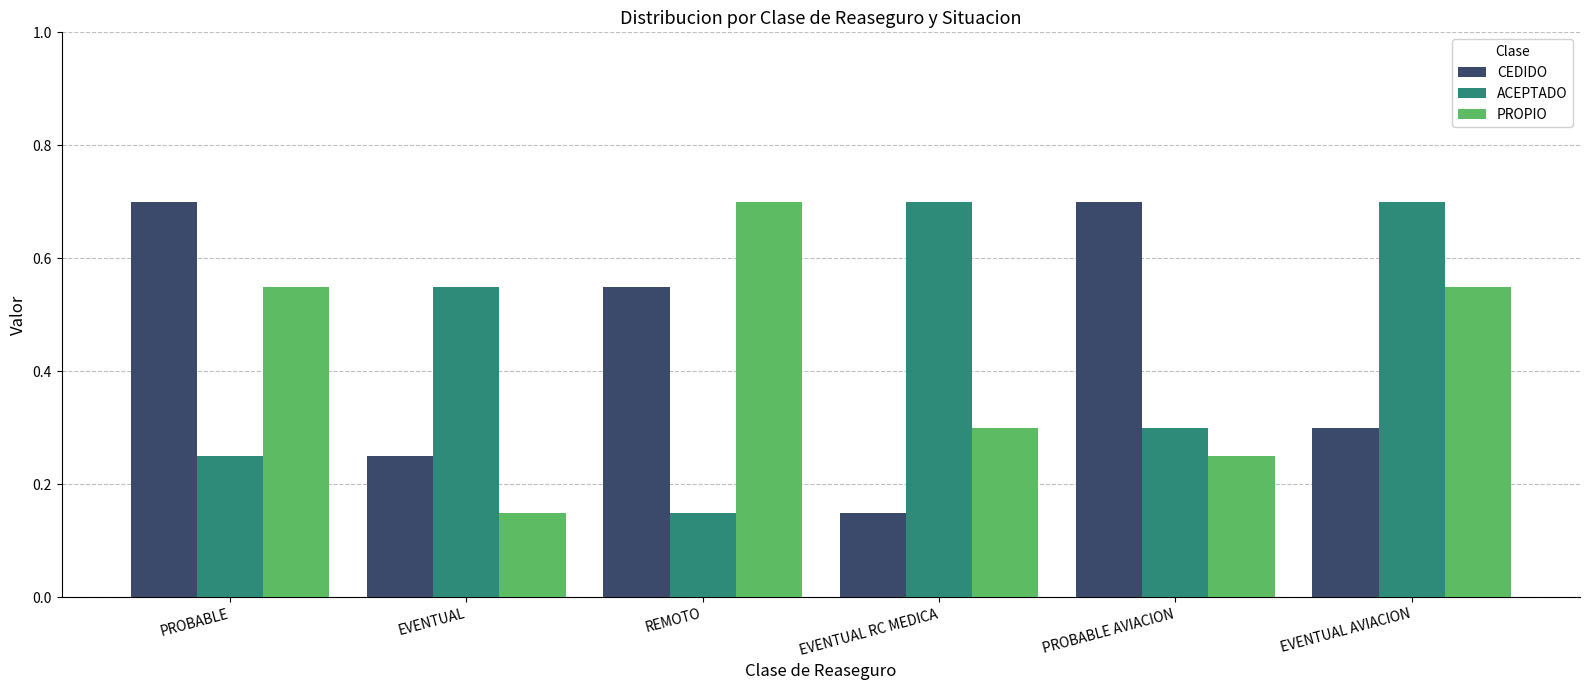

How many data points does each series have?

6